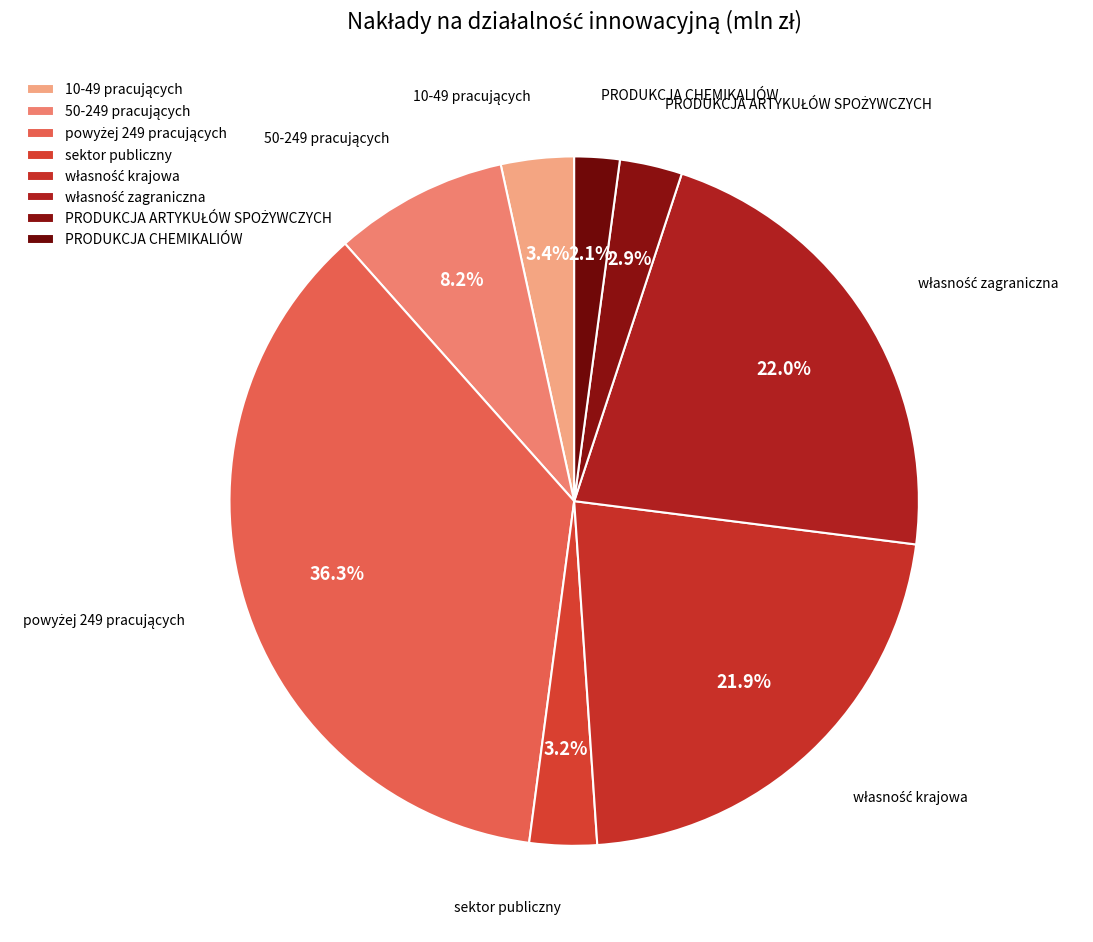

To the nearest percent, what is the difference between the largest and smallest slice percentages?

34%